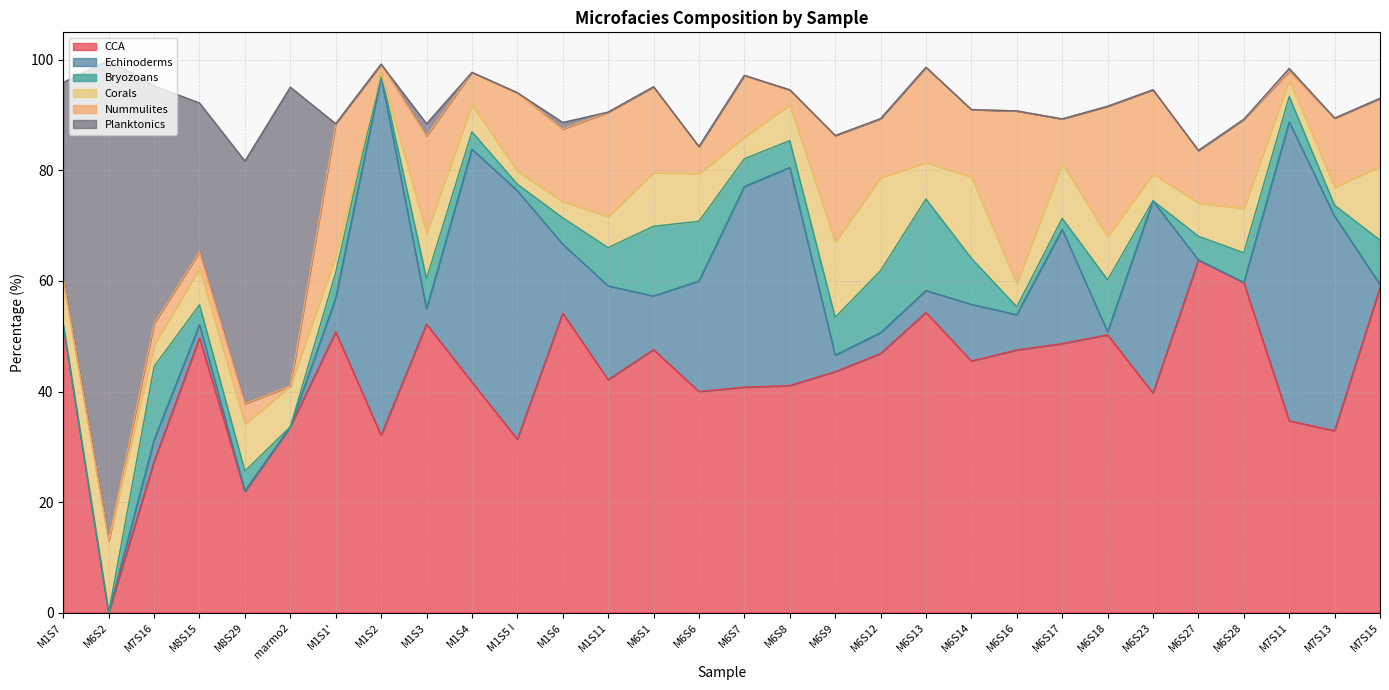

What is the greatest value displayed?

87.0